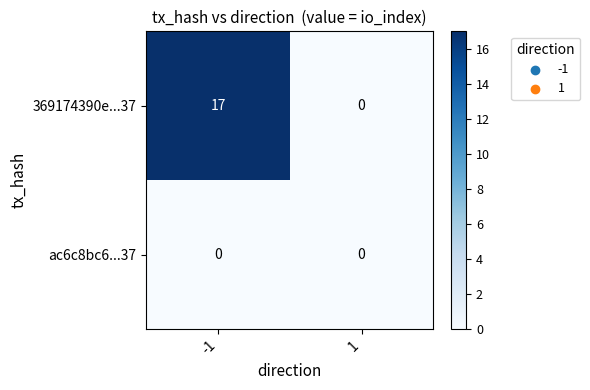

Rank the series by their maximum value, from lowest to highest.

ac6c8bc6...37, 369174390e...37